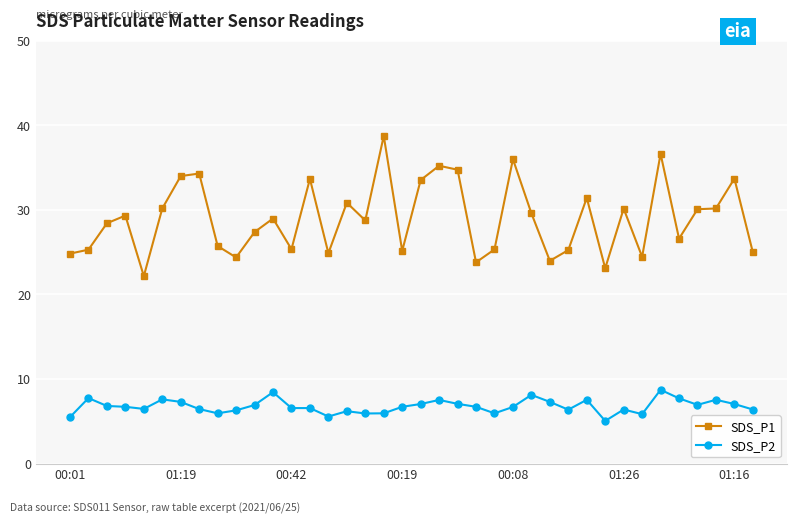

What is the greatest value displayed?

38.8